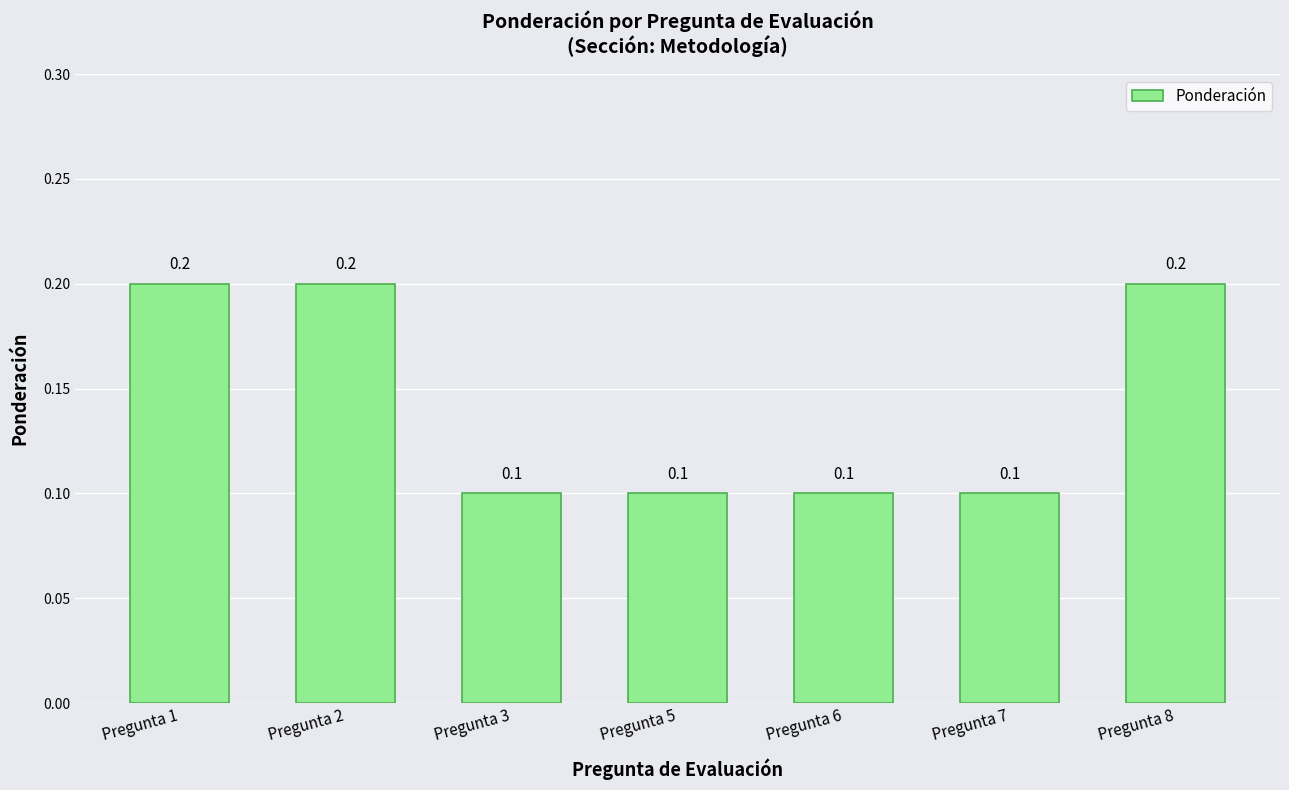

What is the value of the 7th bar from the left?

0.2